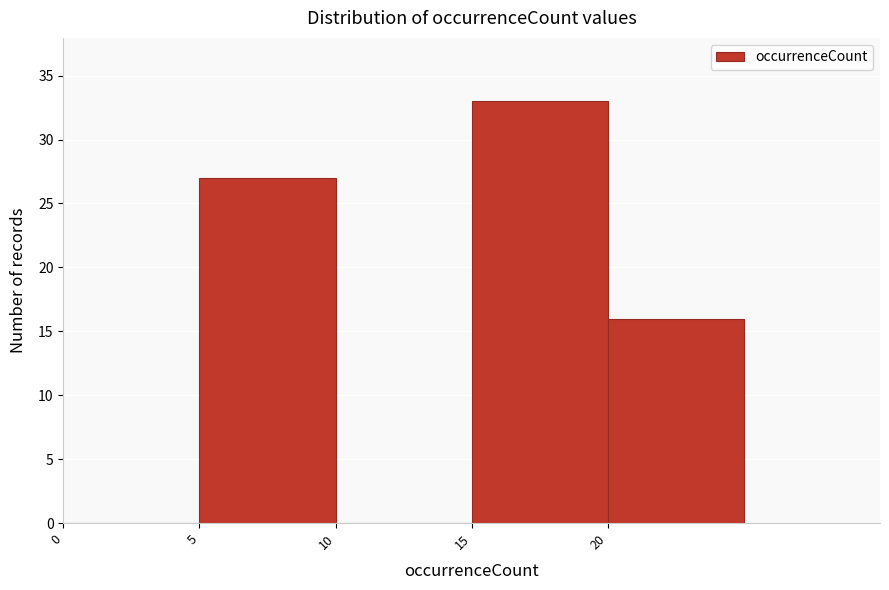

What is the height of the bar covering 15 to 20 on the x-axis? The values are not printed on the chart, so give them approximately, as read against the axis.

33